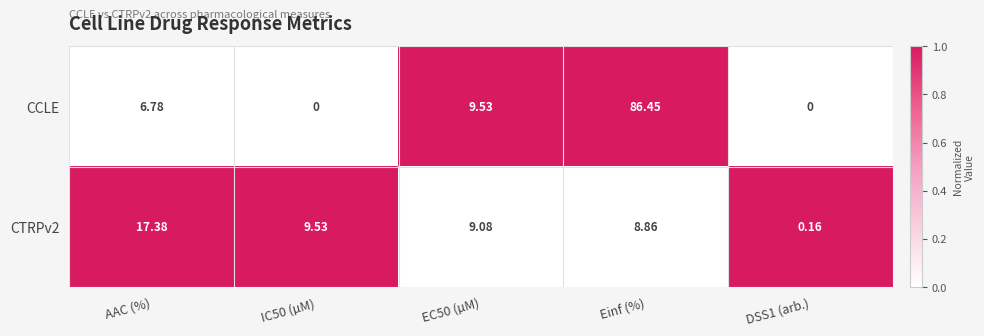

At which category does the chart reach its peak across all series?

Einf (%)